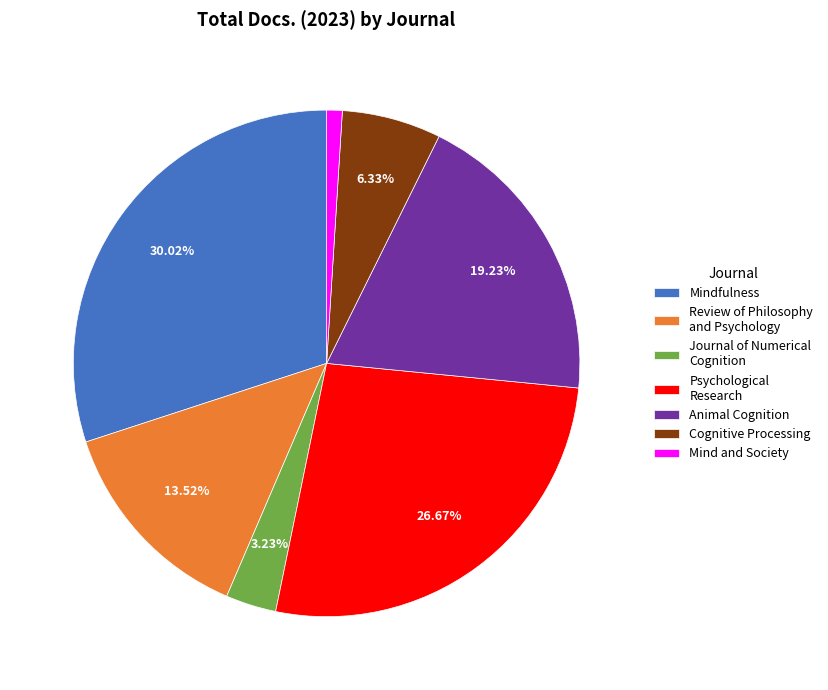

How many slices are in this pie chart?

7